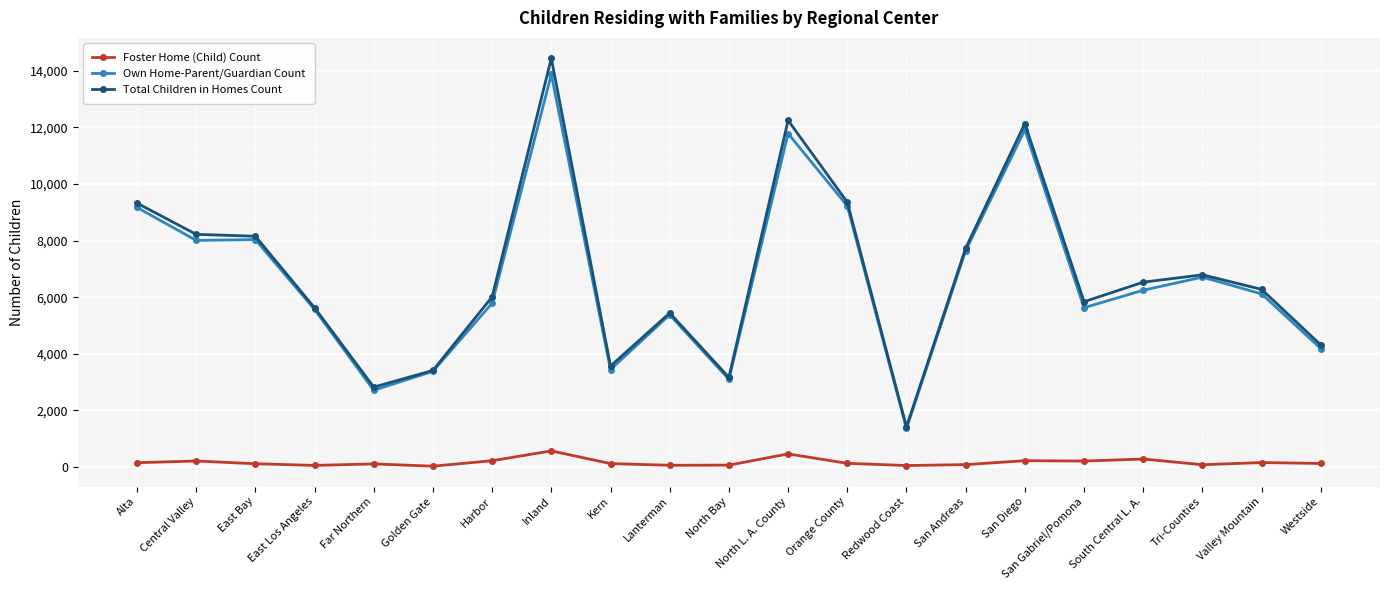

What is the label of the 20th point from the right?

Central Valley